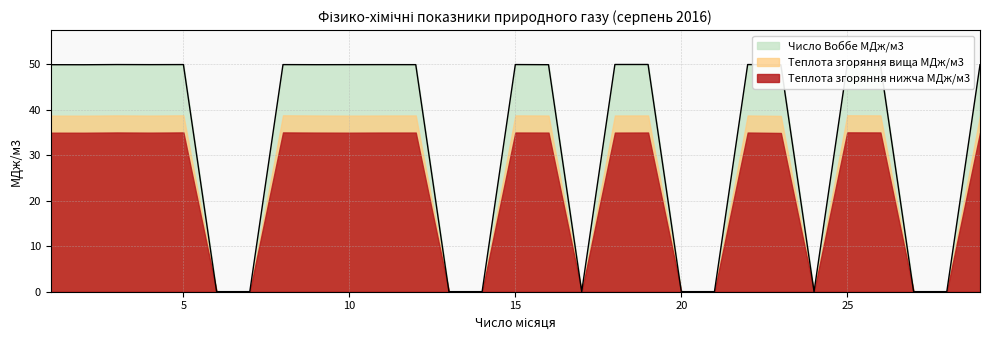

The value of Теплота згоряння нижча МДж/м3 at 6 is 0.0. True or false?

True